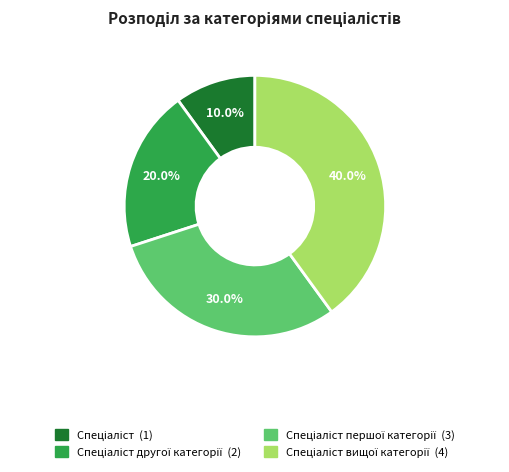

Is there a majority slice in this chart?

No